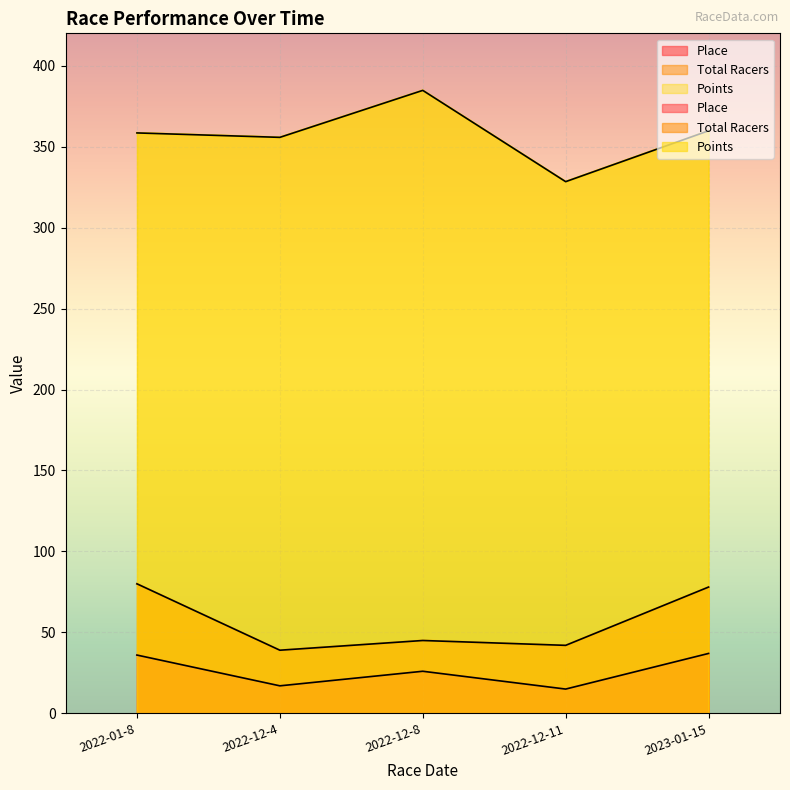

What is the maximum value for Points?

384.8